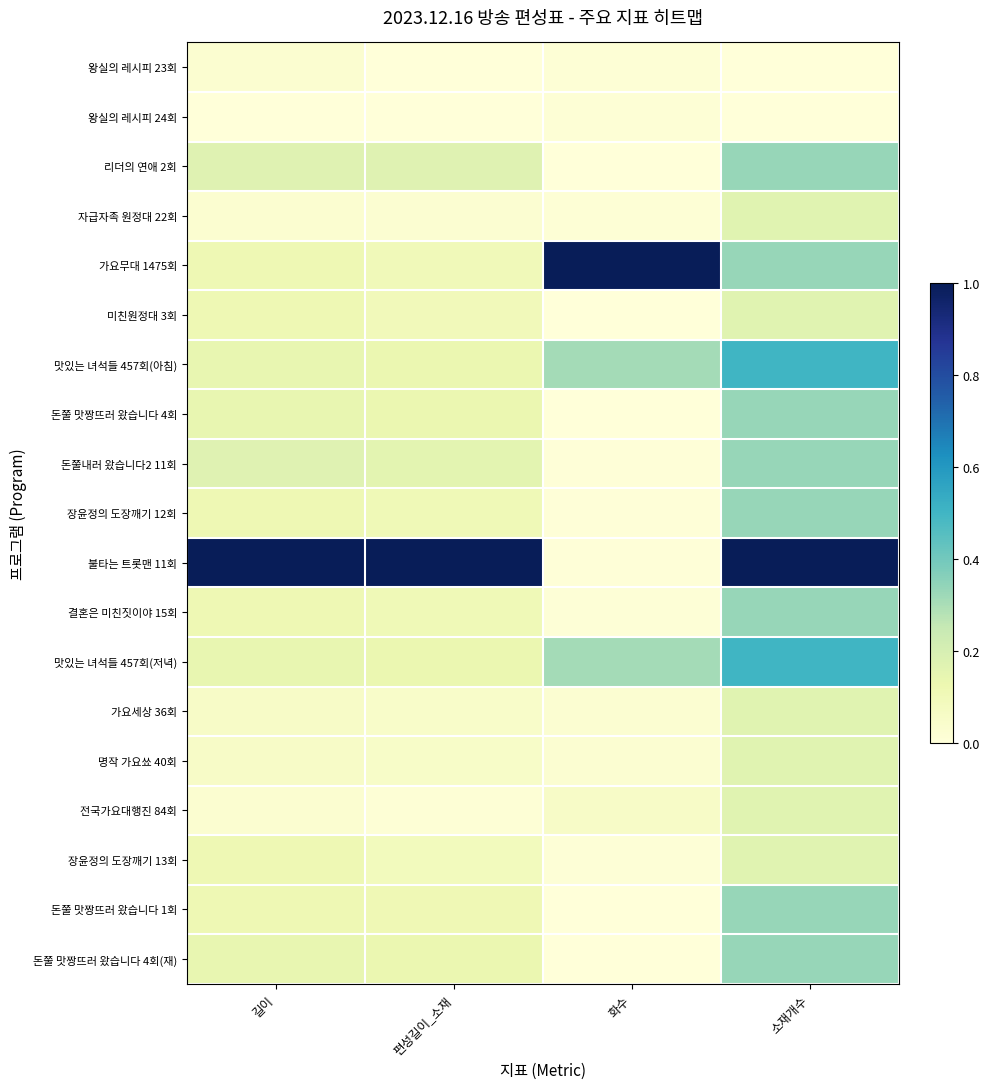

Which has a higher value, 길이 or 화수?

길이